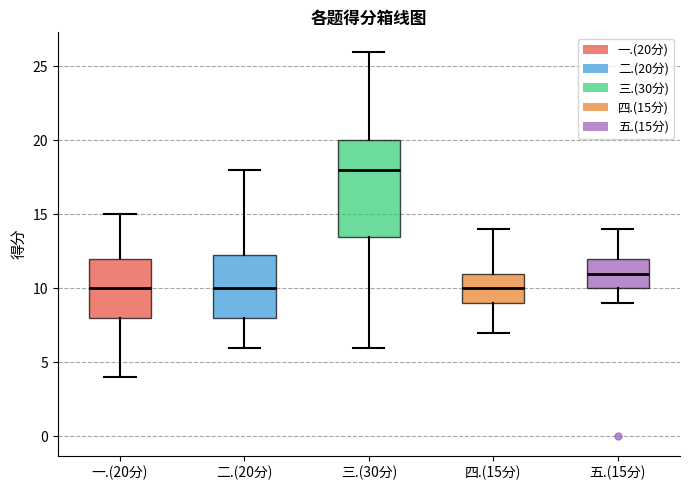

Reading left to right, transcribe this box plot: for each box, give where its median line is, the range the box spans, and where its two whiskers end, as read against the y-axis. The values are not printed on the chart, so give them approximately, as read against the axis.

一.(20分): median 10.0, box 8.0 to 12.0, whiskers 4.0 to 15.0
二.(20分): median 10.0, box 8.0 to 12.5, whiskers 6.0 to 18.0
三.(30分): median 18.0, box 13.5 to 20.0, whiskers 6.0 to 26.0
四.(15分): median 10.0, box 9.0 to 11.0, whiskers 7.0 to 14.0
五.(15分): median 11.0, box 10.0 to 12.0, whiskers 9.0 to 14.0